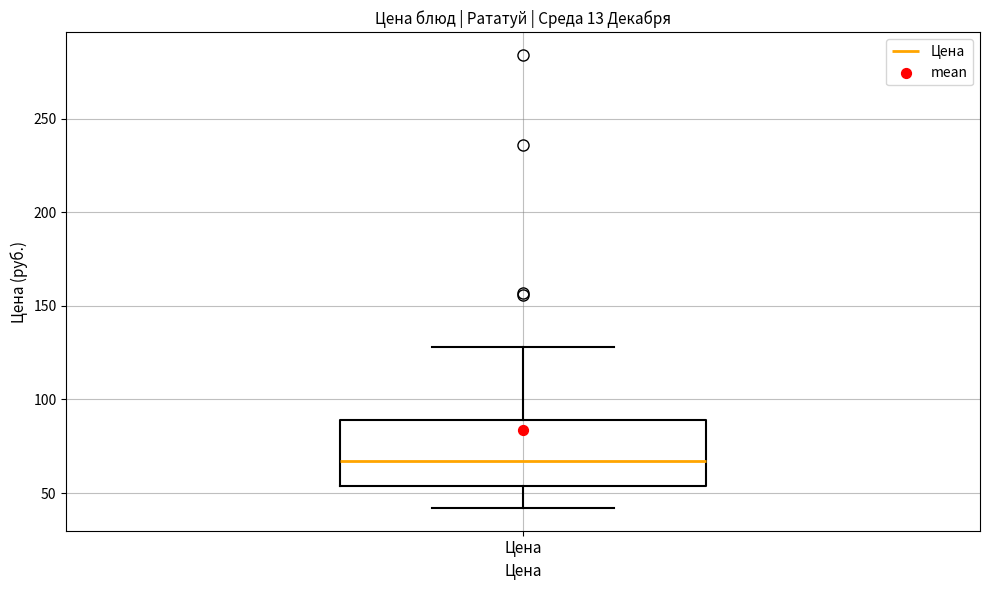

Where is the lower edge of the box for Цена on the y-axis? The values are not printed on the chart, so give them approximately, as read against the axis.

55